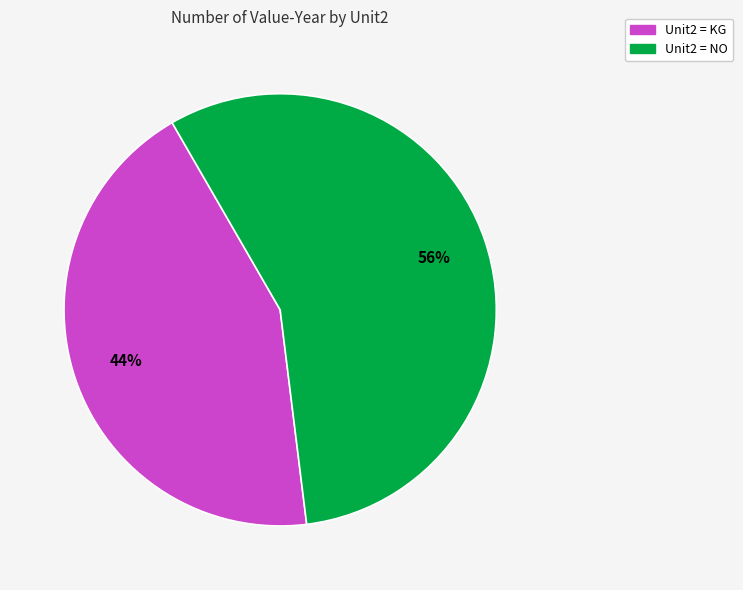

Is there any slice that represents more than half of the pie?

Yes